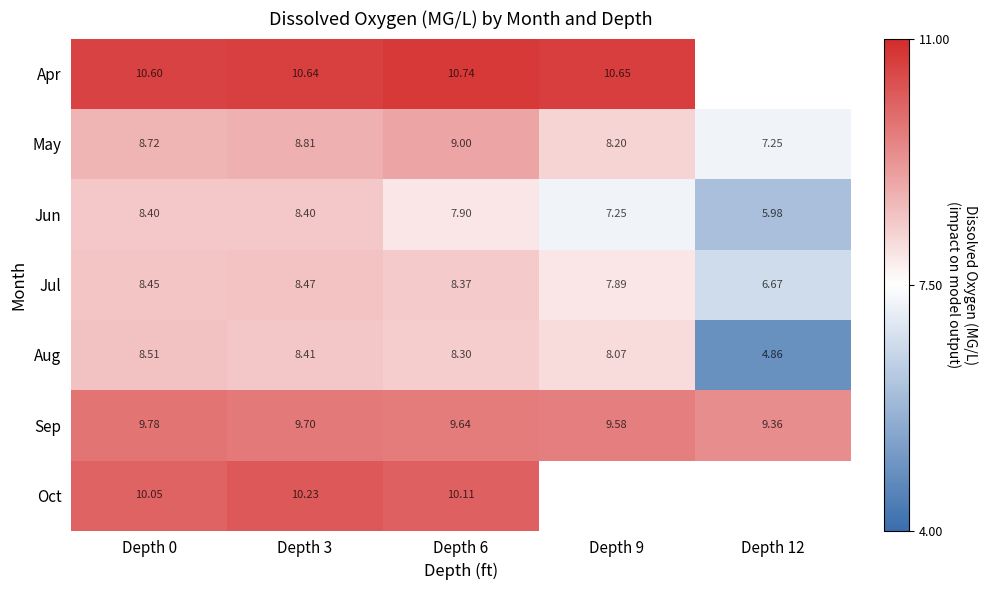

How many distinct data groups are displayed?

7